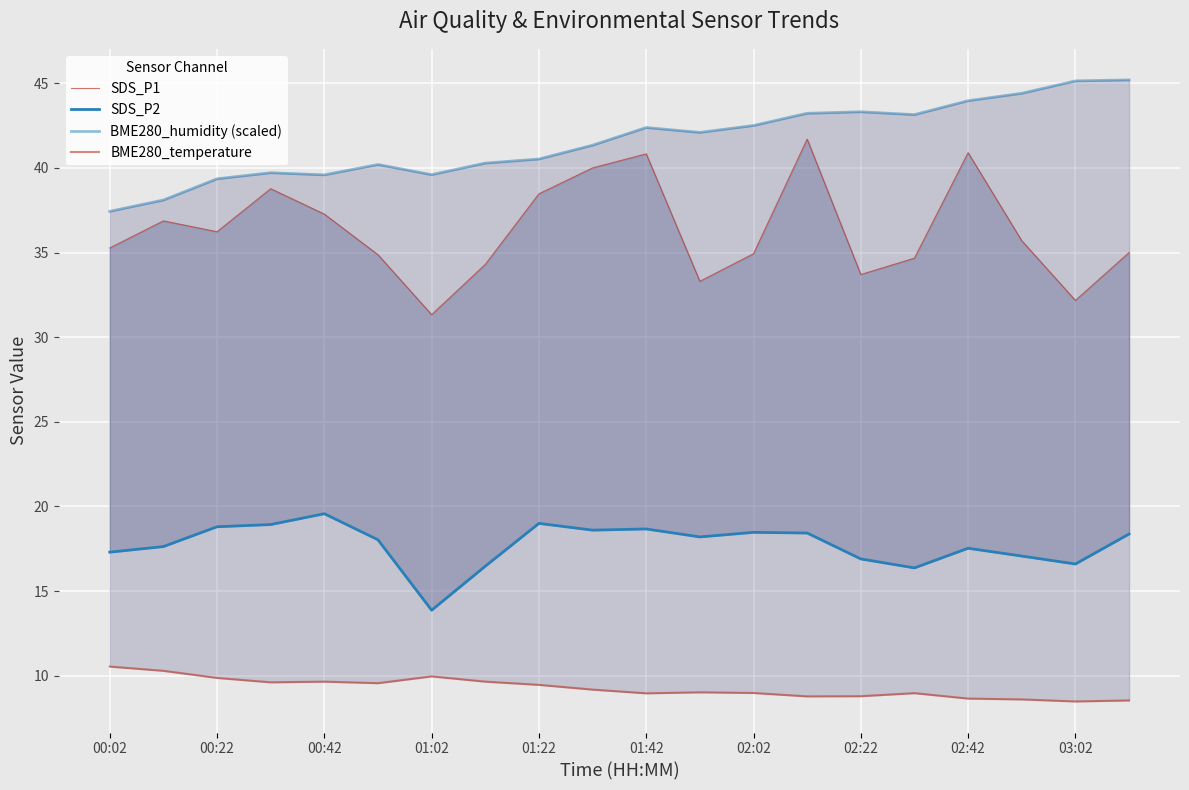

What is the minimum value for BME280_humidity (scaled)?

37.4